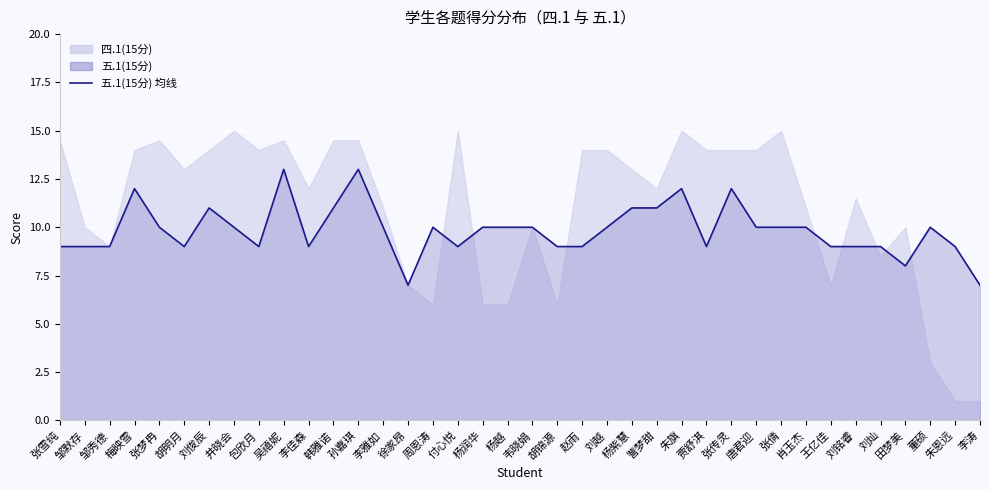

The value at 周恩涛 is 10. True or false?

True